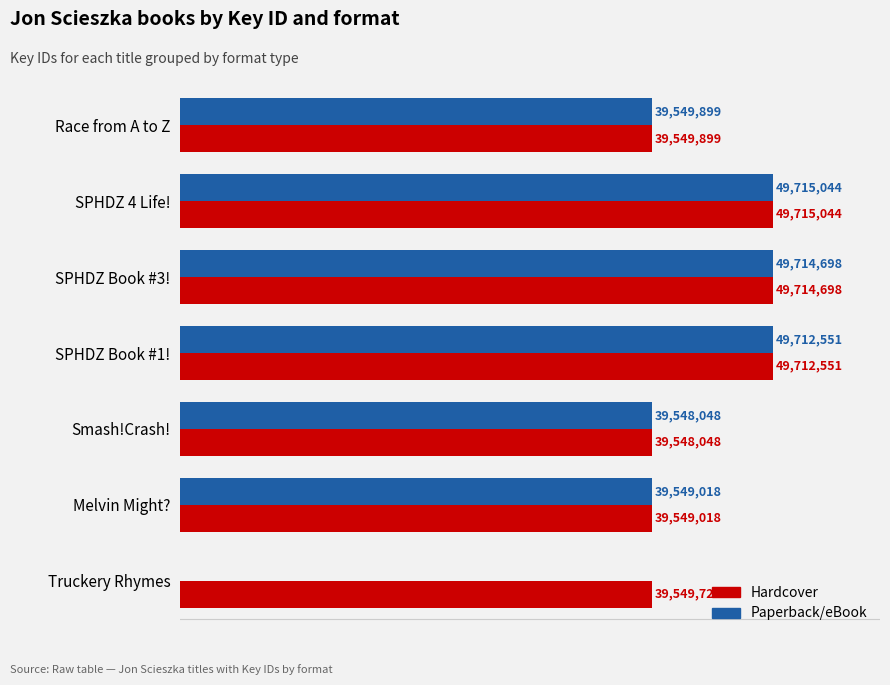

What is the value of the Paperback/eBook bar at the 6th from the left?

39549018